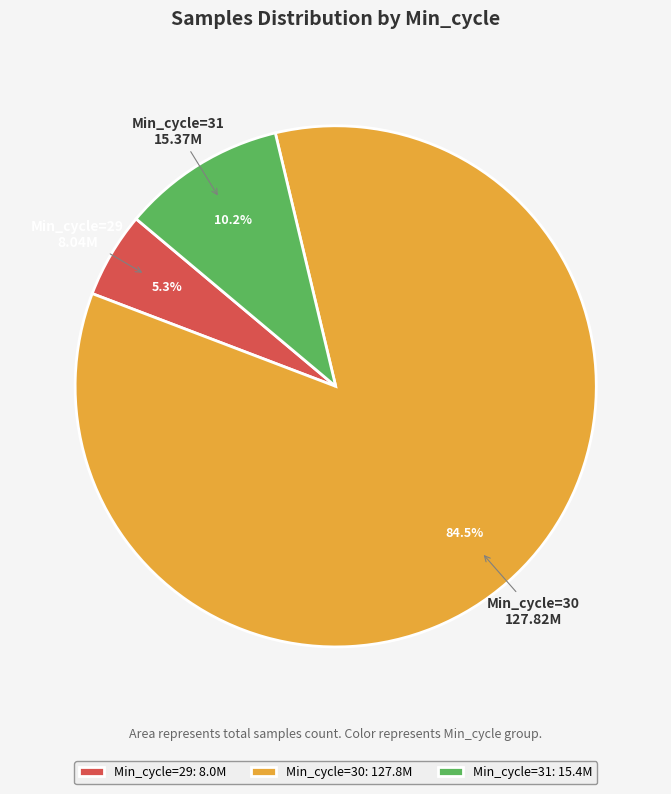

How many segments does this pie chart have?

3